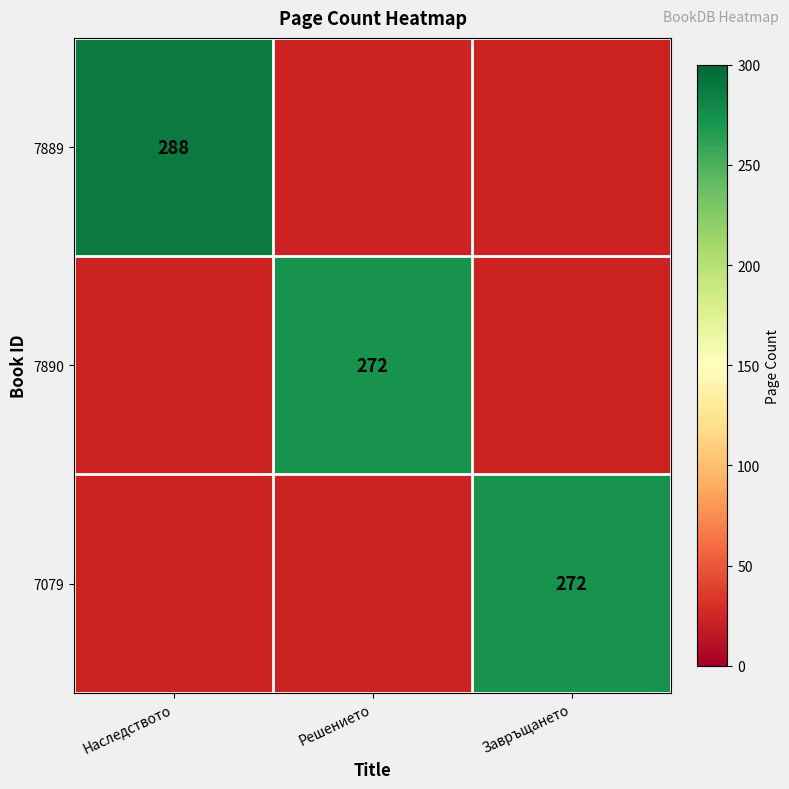

Is it true that 7889 equals 288 at Наследството?

True